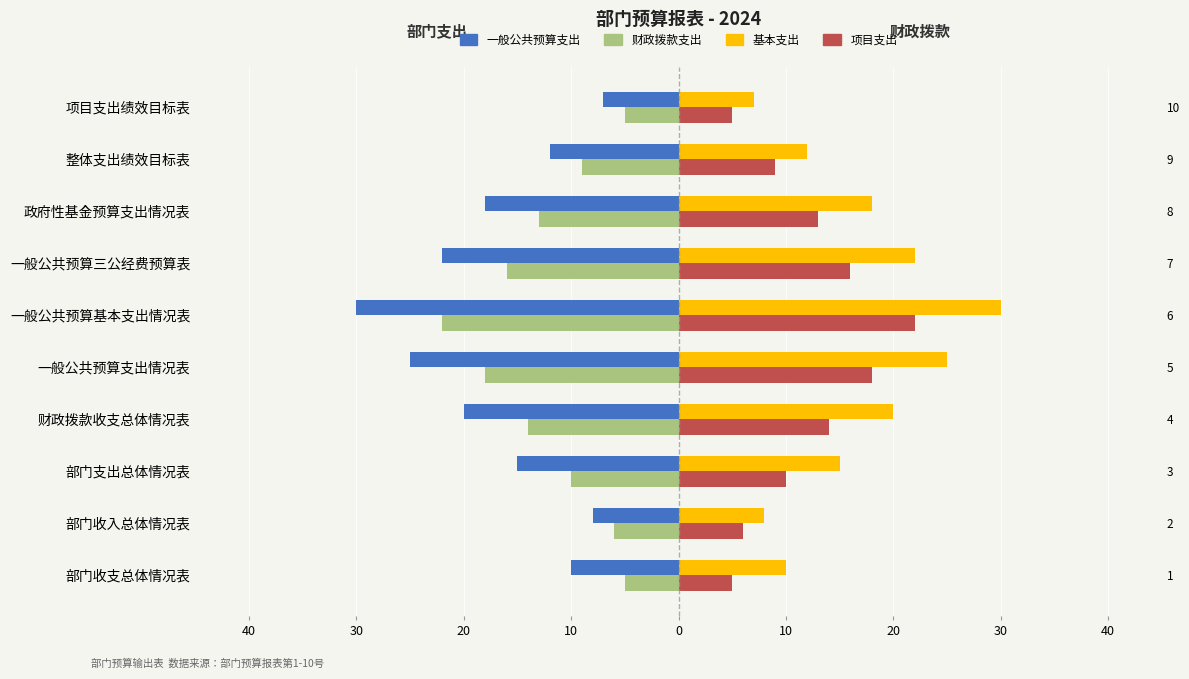

What is the average value of the 一般公共预算支出 series?

-17